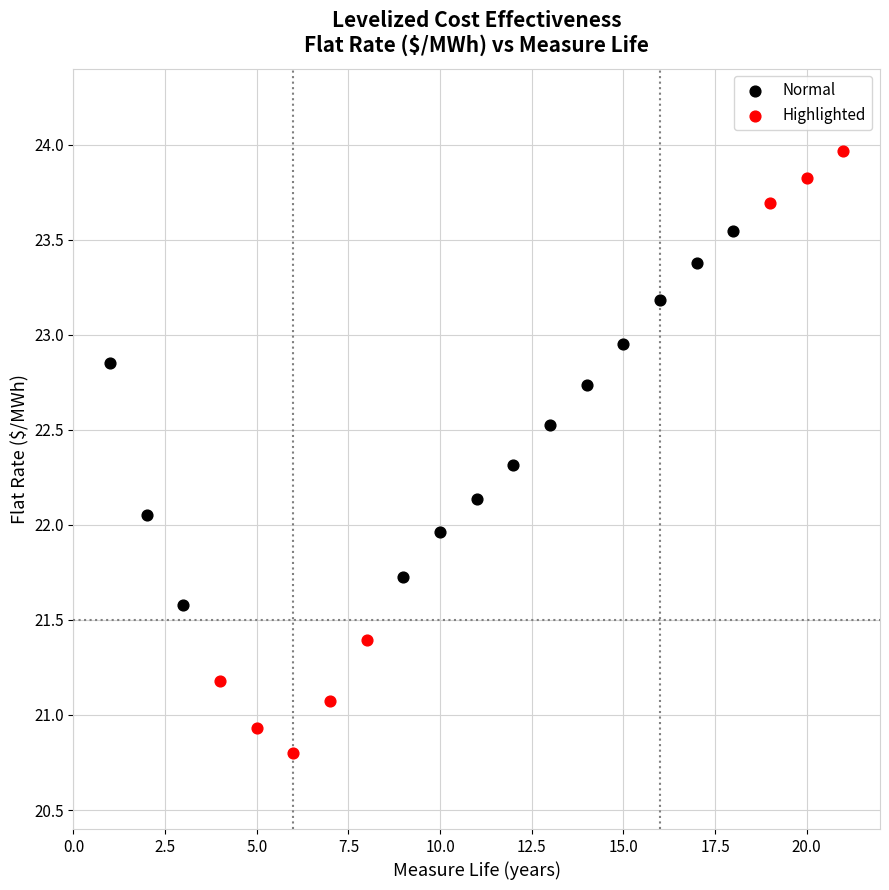

Which series contains the lowest Y value?

Highlighted